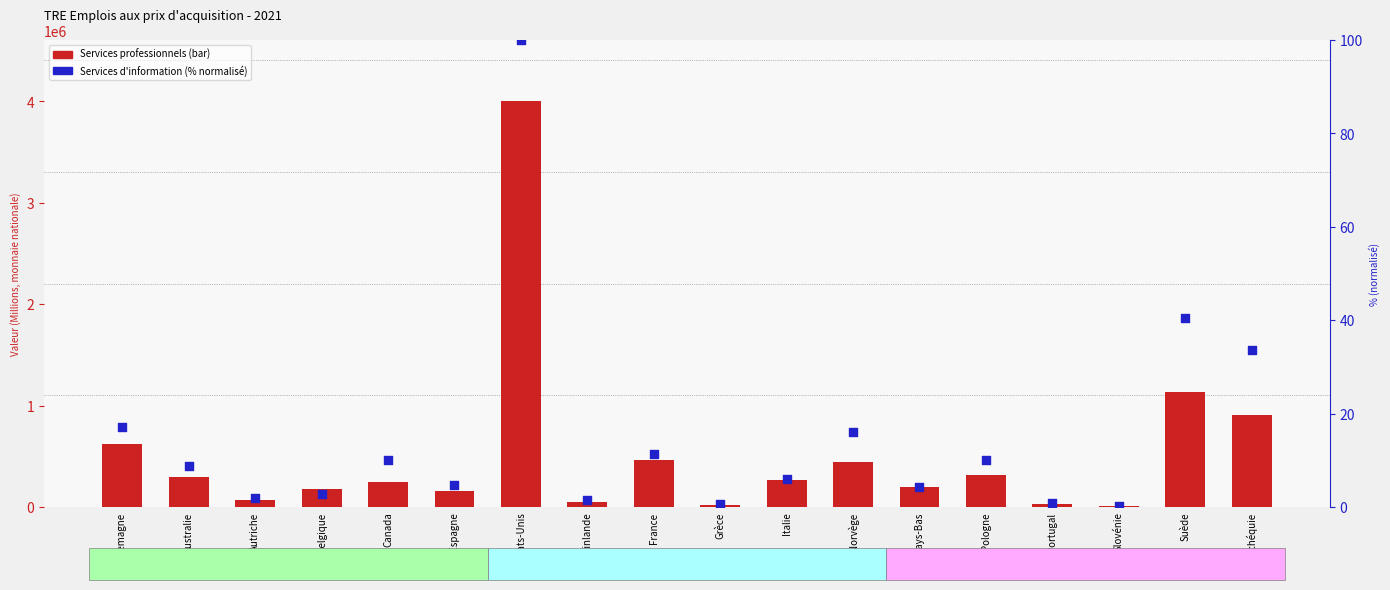

Which series contains the highest Y value?

Services professionnels